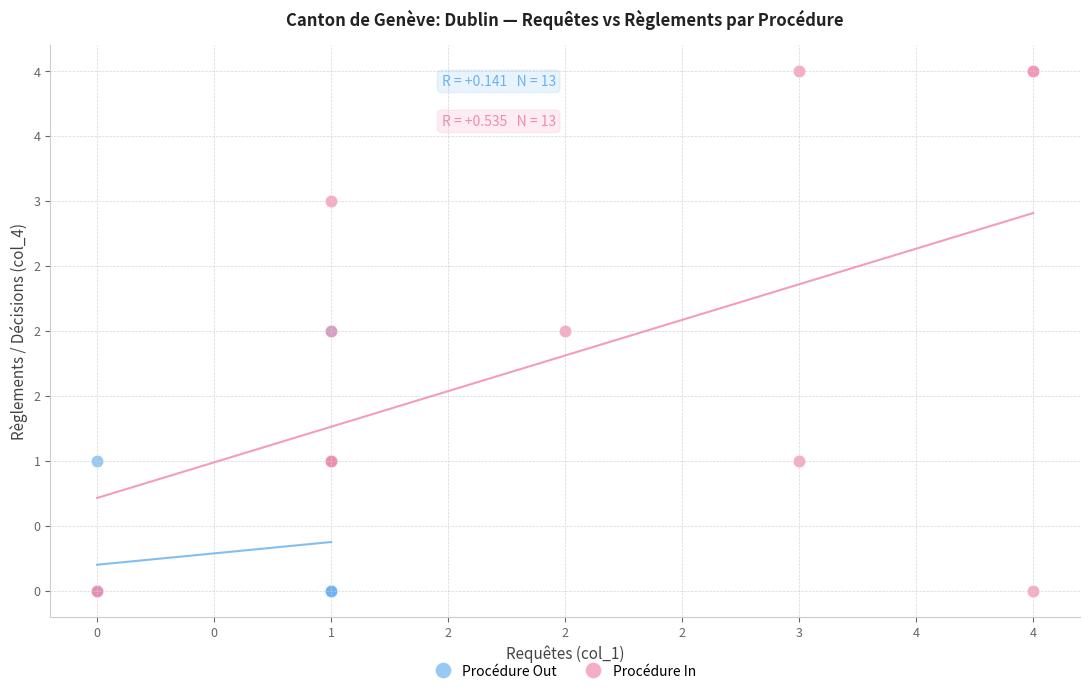

What are all the series names shown in the legend?

Procédure Out, Procédure In